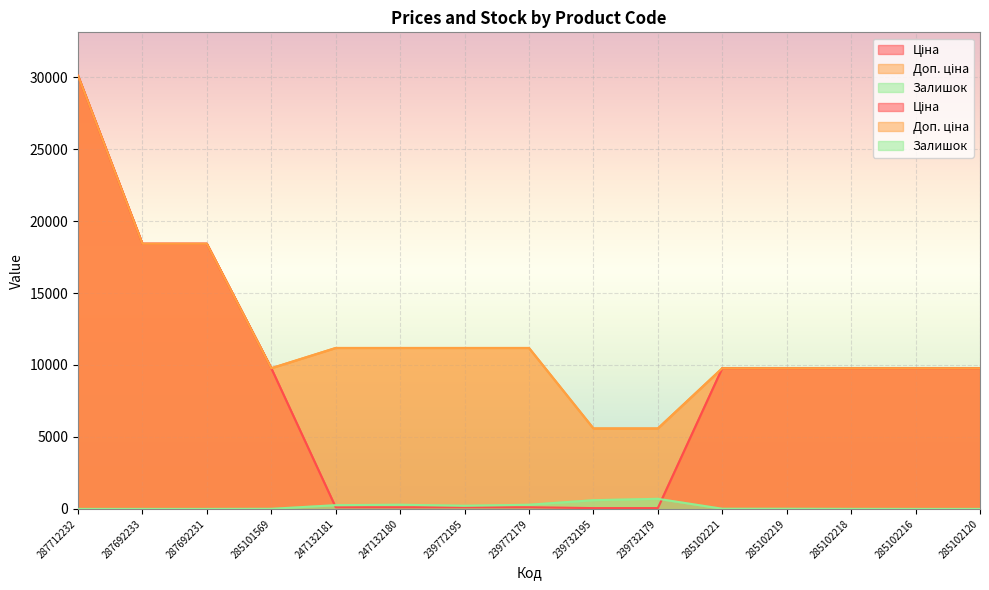

What is the total value across all series at 247132181?

11553.8